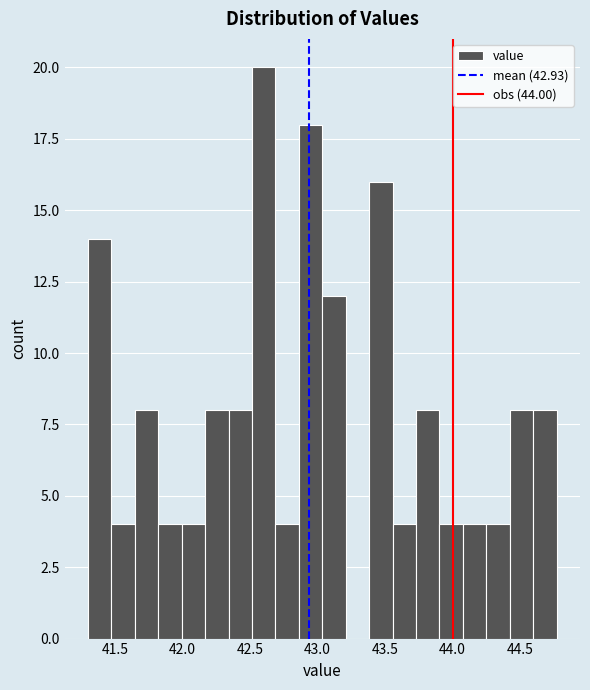

Around what value on the x-axis is the tallest bar? Give the approximate position of its centre, as read against the axis.

42.60